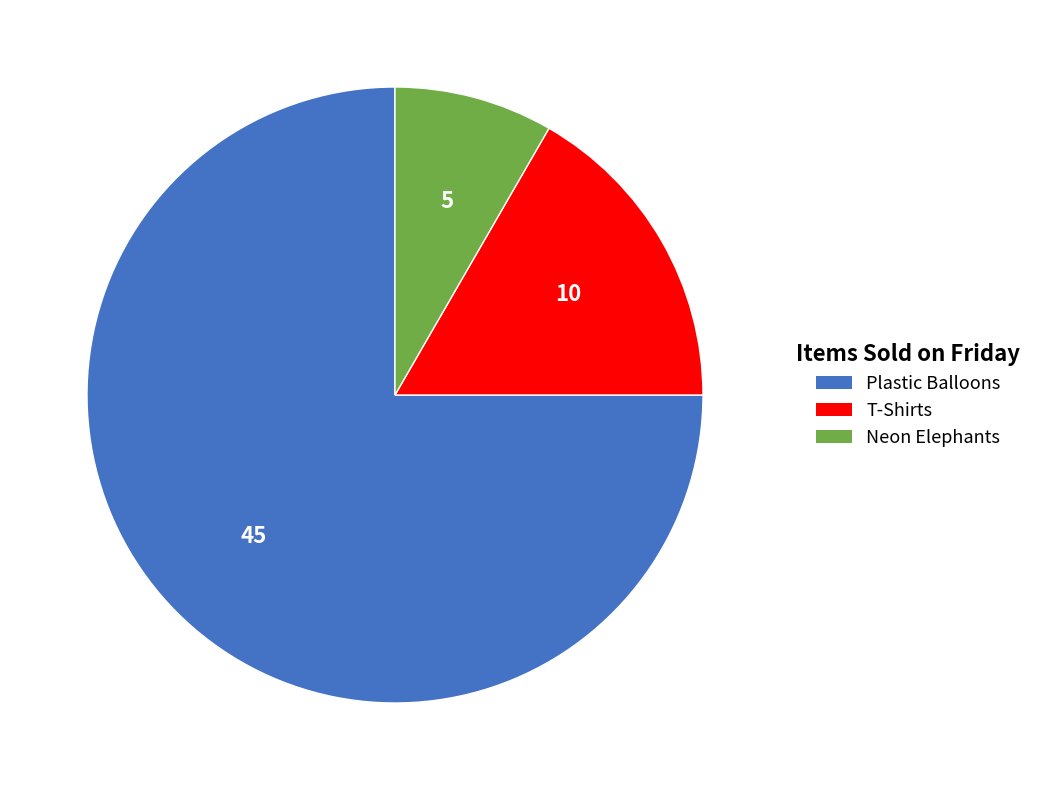

The T-Shirts slice represents 26% of the pie. True or false?

False